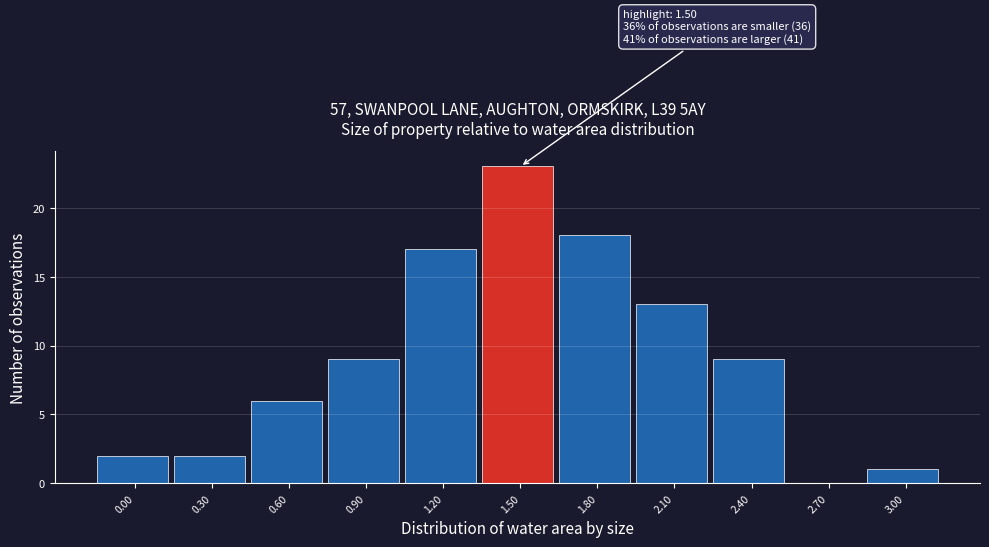

Reading right to left, transcribe all the data shown in this chart.

3.00=1	2.70=0	2.40=9	2.10=13	1.80=18	1.50=23	1.20=17	0.90=9	0.60=6	0.30=2	0.00=2